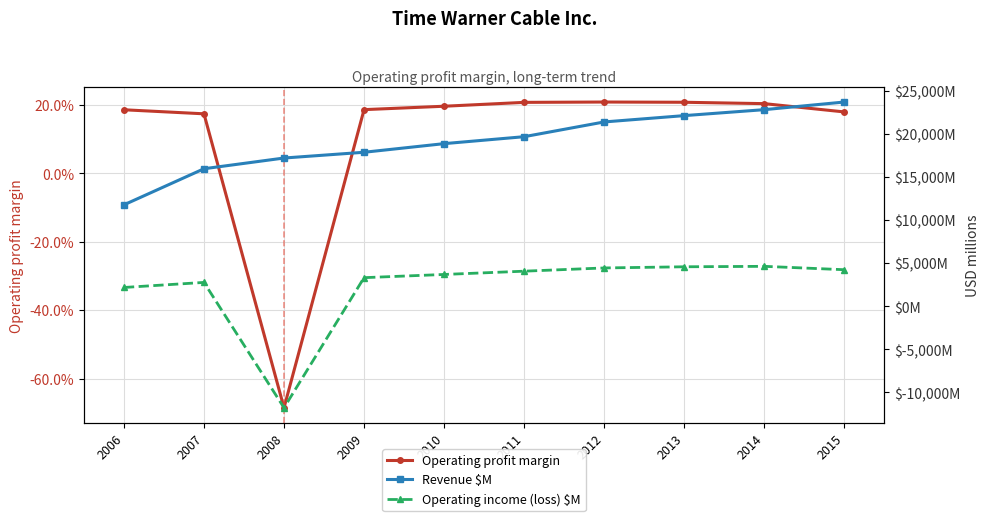

Reading left to right, list all the values displayed in this chart.

Operating profit margin: 0.2	0.2	-0.7	0.2	0.2	0.2	0.2	0.2	0.2	0.2
Revenue $M: 11767.0	15955.0	17200.0	17868.0	18868.0	19675.0	21386.0	22120.0	22812.0	23697.0
Operating income (loss) $M: 2179.0	2766.0	-11782.0	3317.0	3689.0	4069.0	4445.0	4580.0	4632.0	4239.0